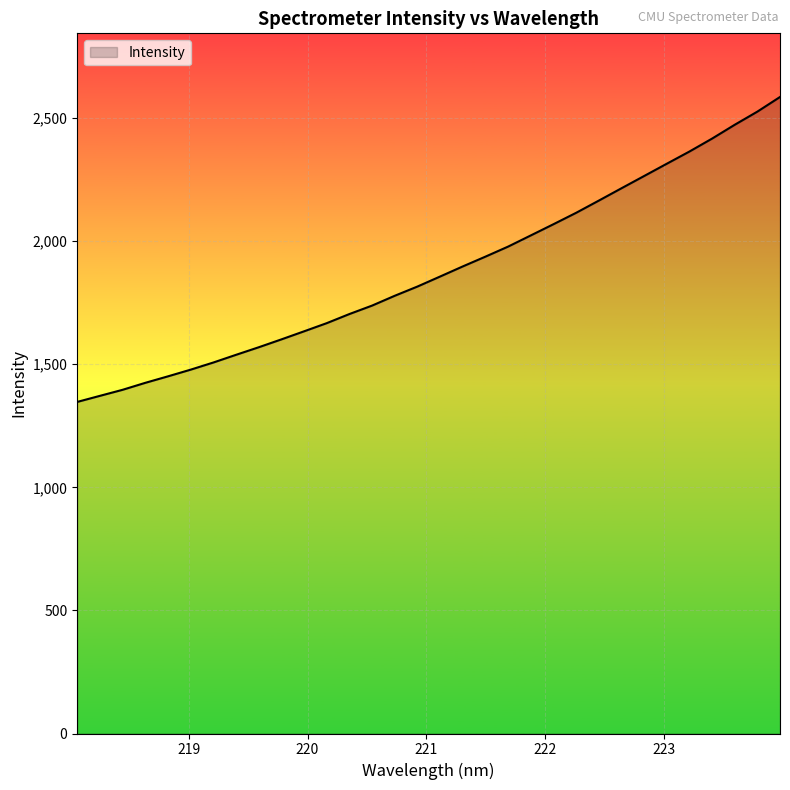

Which category has the lowest value across all series?

218.0596